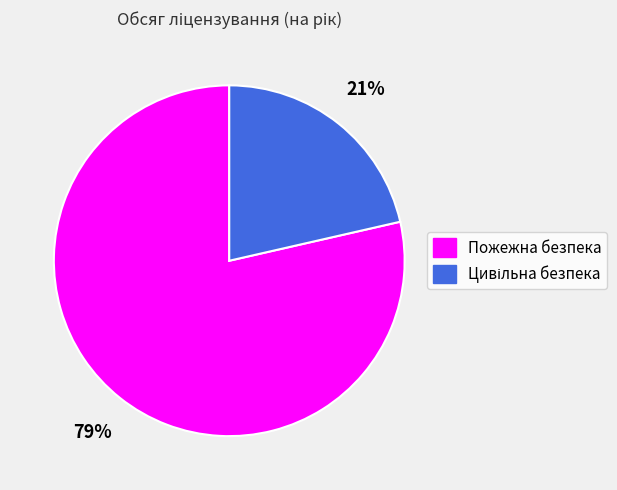

What percentage is the Пожежна безпека slice, to the nearest percent?

79%